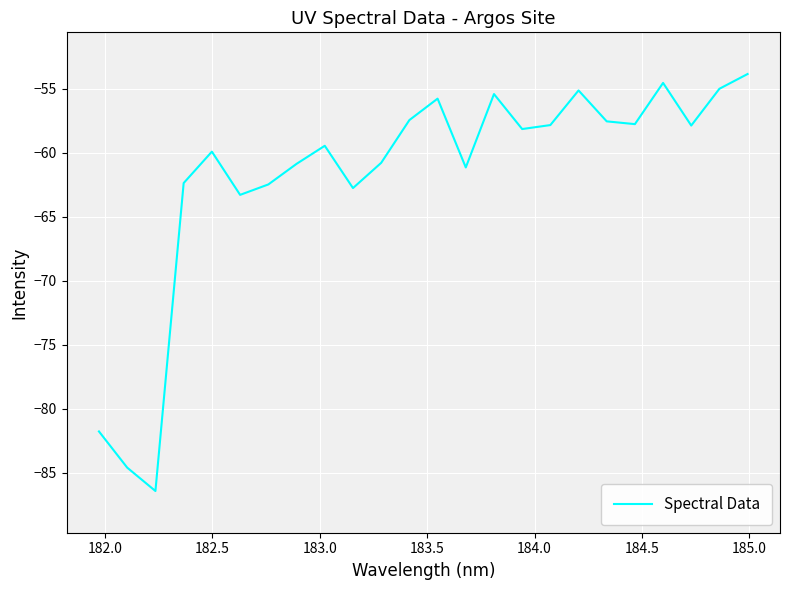

What is the smallest value displayed?

-86.4